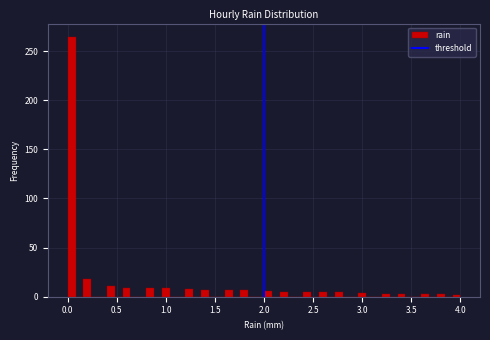

Read against the x-axis, roughly where is the centre of the tallest bar?

0.05